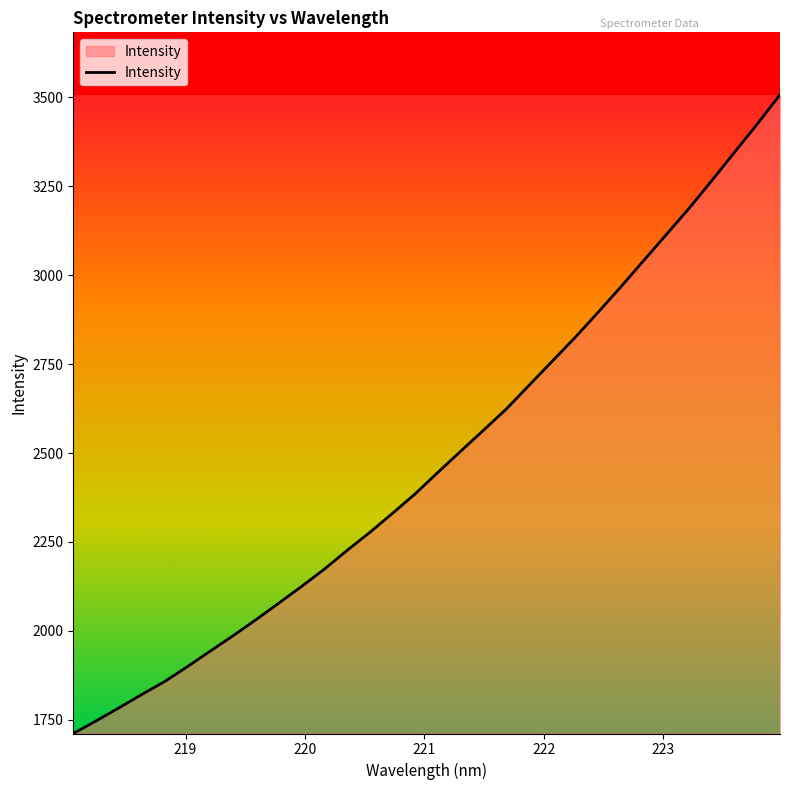

What is the smallest value displayed?

1711.9